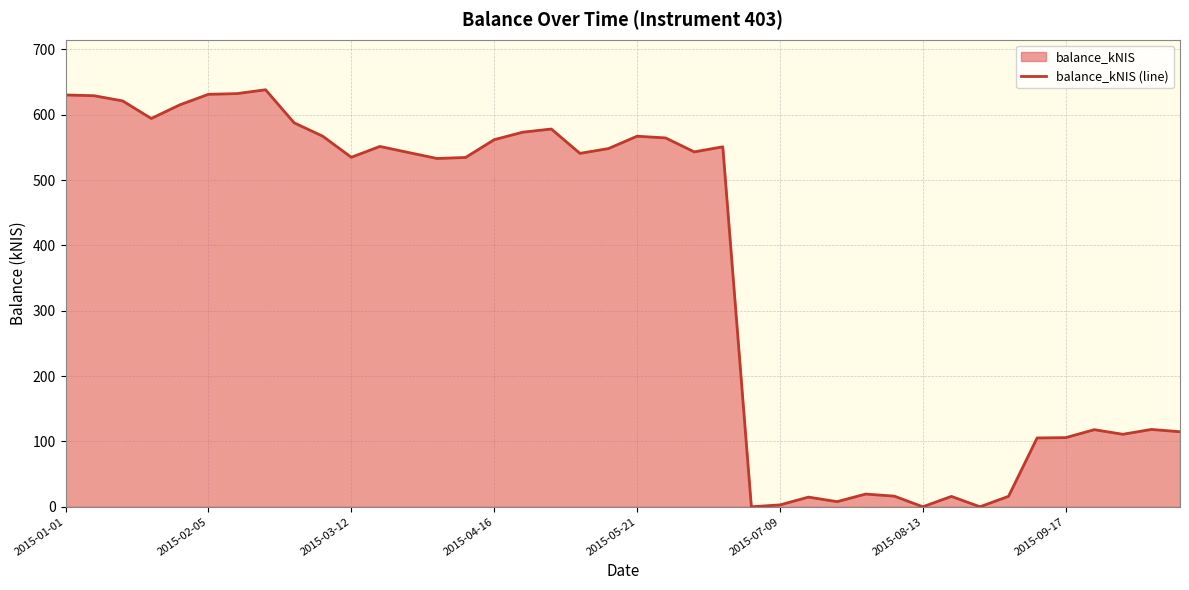

What is the difference between the maximum and minimum values?

638.2